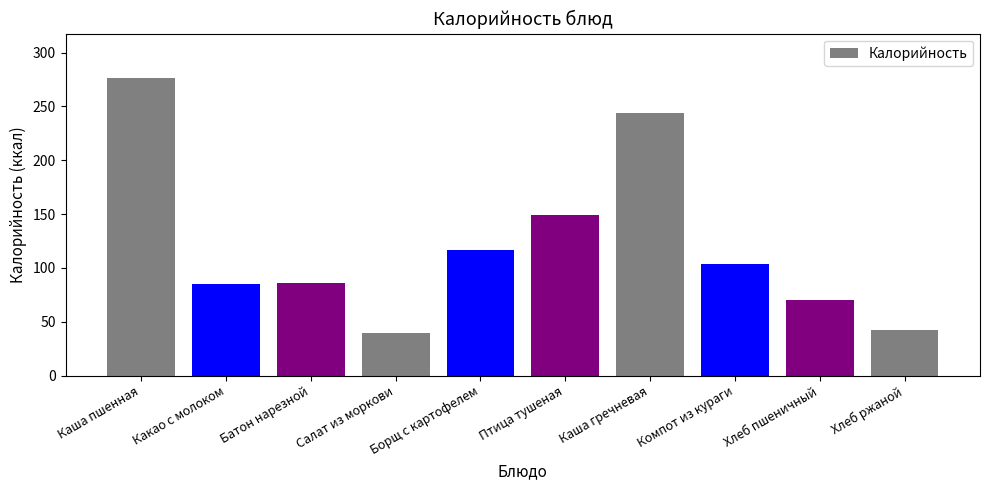

What is the sum of all values?

1212.9